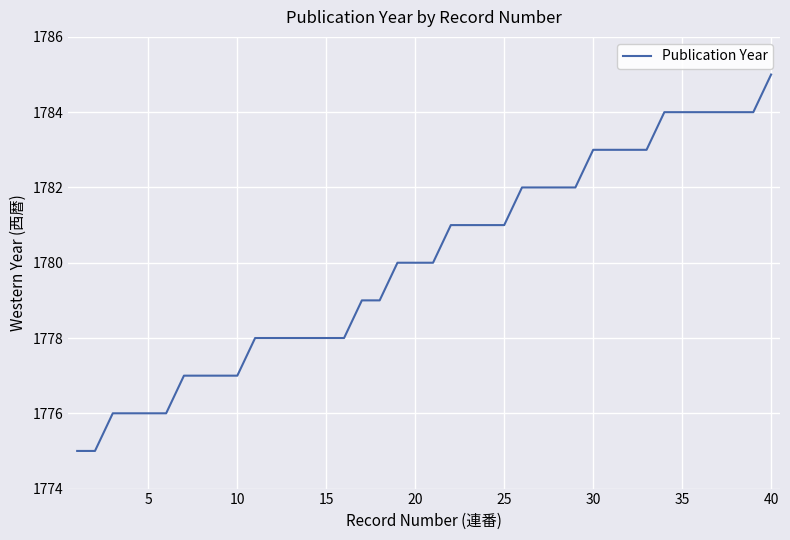

Does the chart have visible grid lines?

Yes